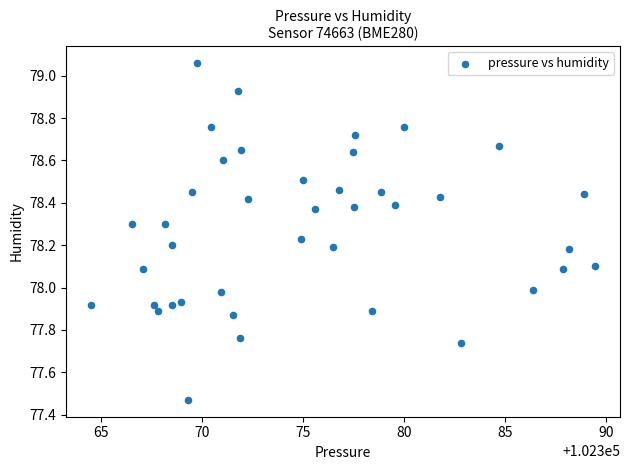

What is the range of Y values (max minus min)?

1.6